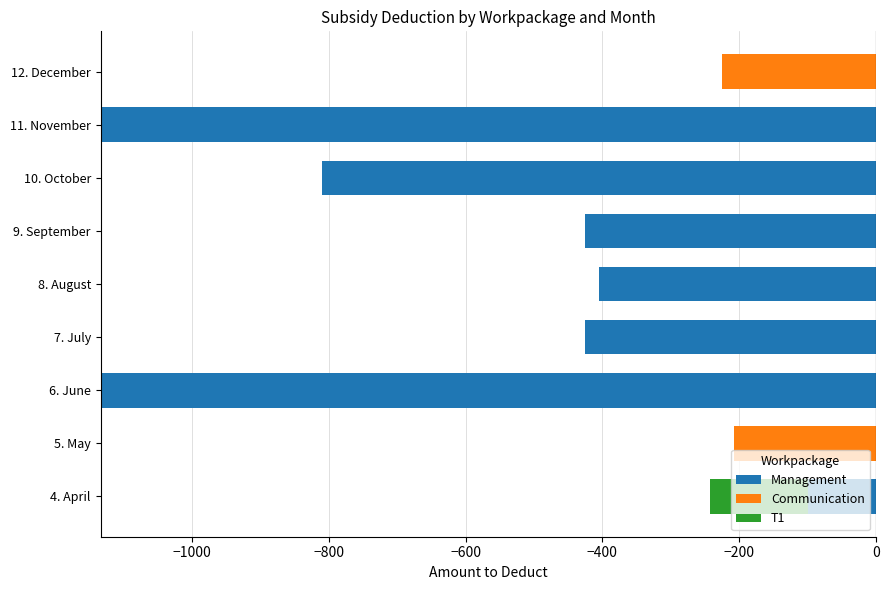

The value of T1 at 10. October is 59.2. True or false?

False